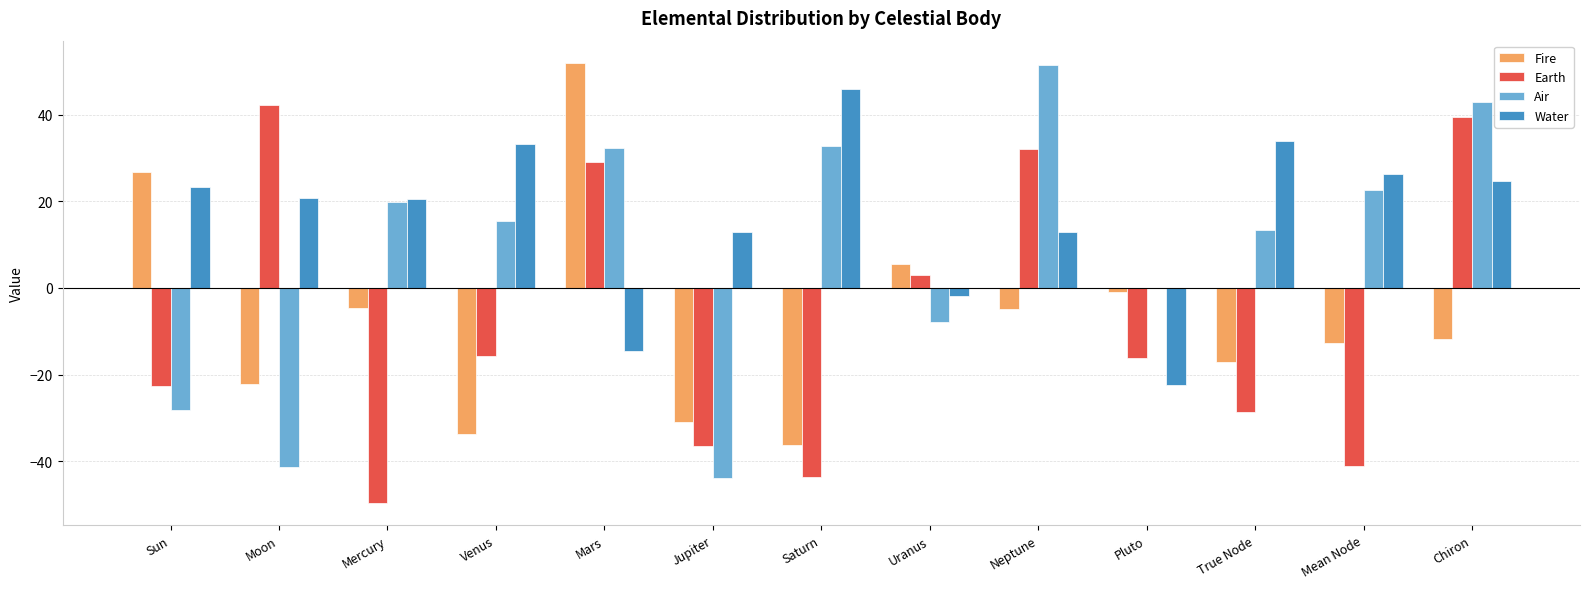

What is the approximate value of Air at Neptune?

51.4